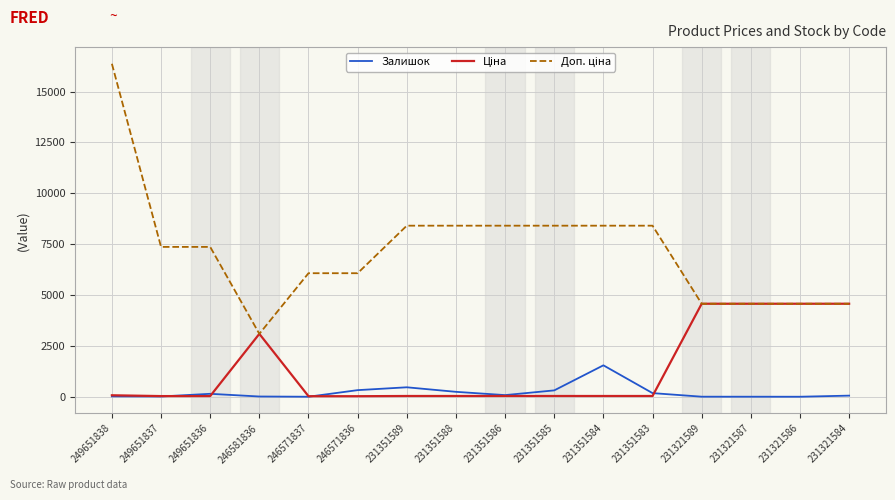

What is the maximum value shown in the chart?

16366.5